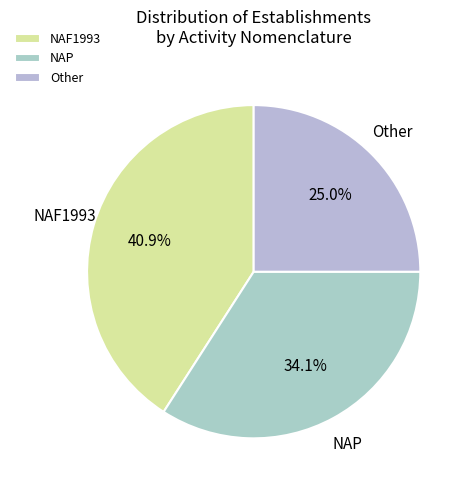

How many segments does this pie chart have?

3